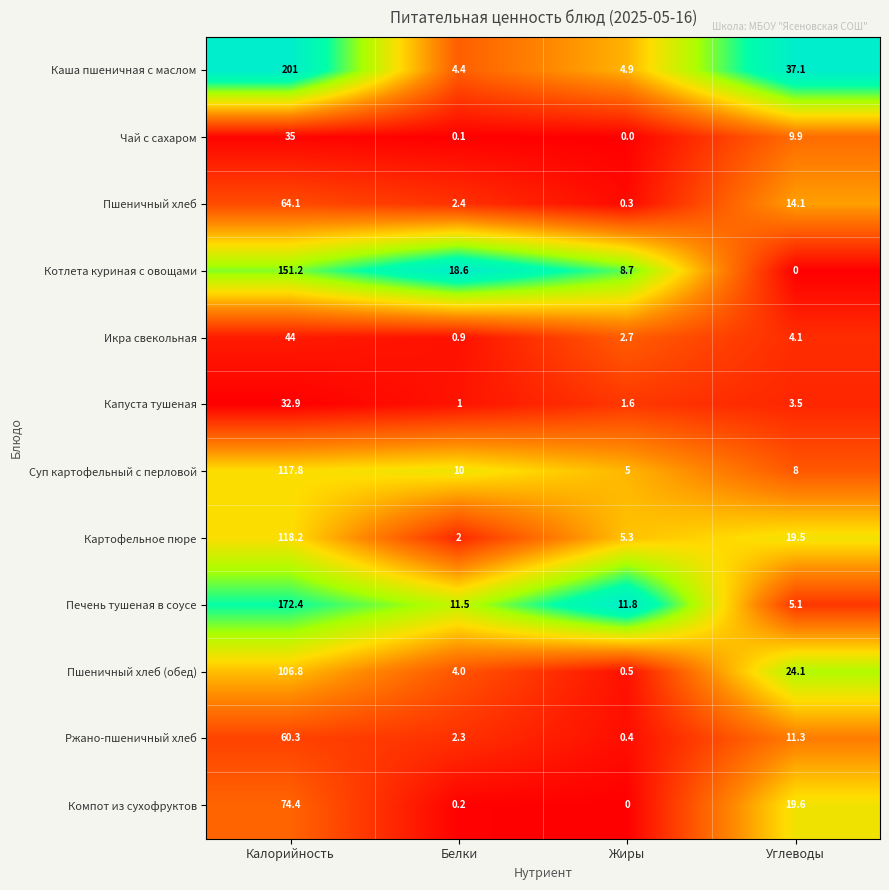

Where does the Каша пшеничная с маслом series first go above 37?

Калорийность